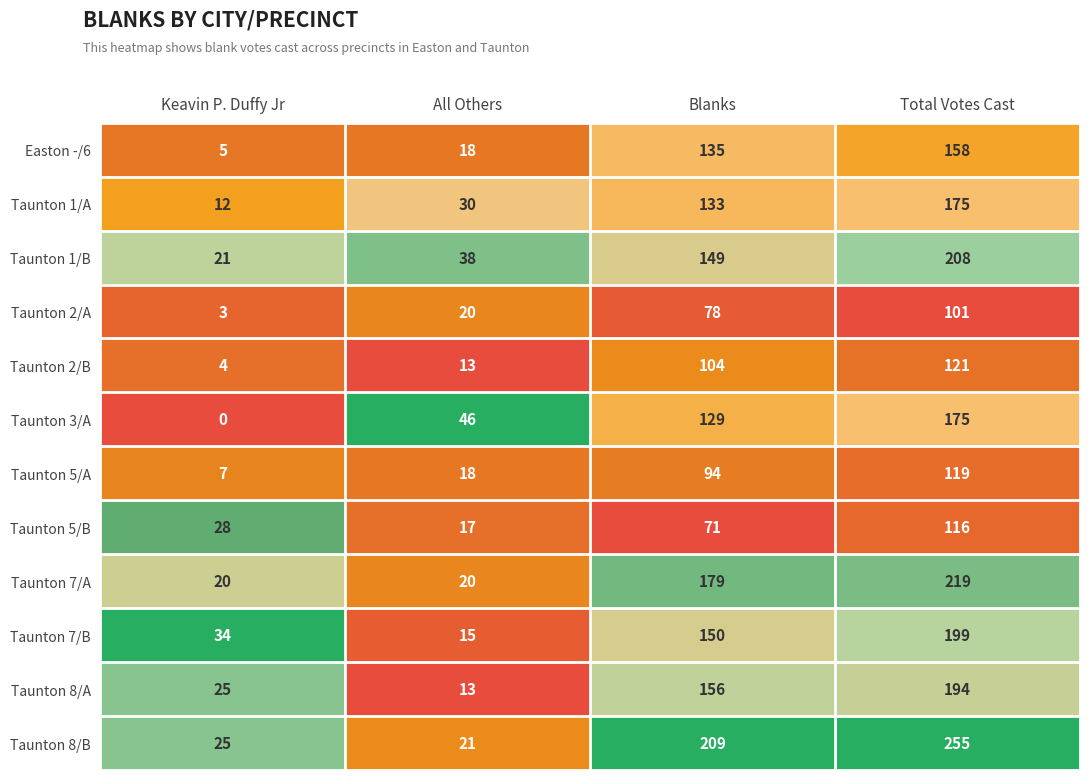

What is the difference between the second highest and minimum values in the Taunton 3/A series?

129